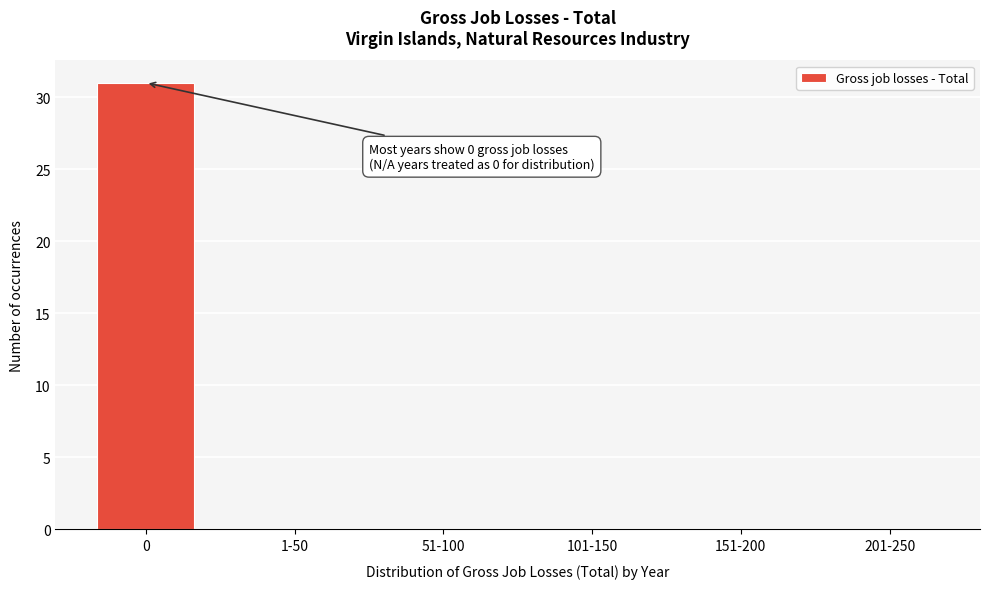

Reading left to right, transcribe all the data shown in this chart.

0=31	1-50=0	51-100=0	101-150=0	151-200=0	201-250=0